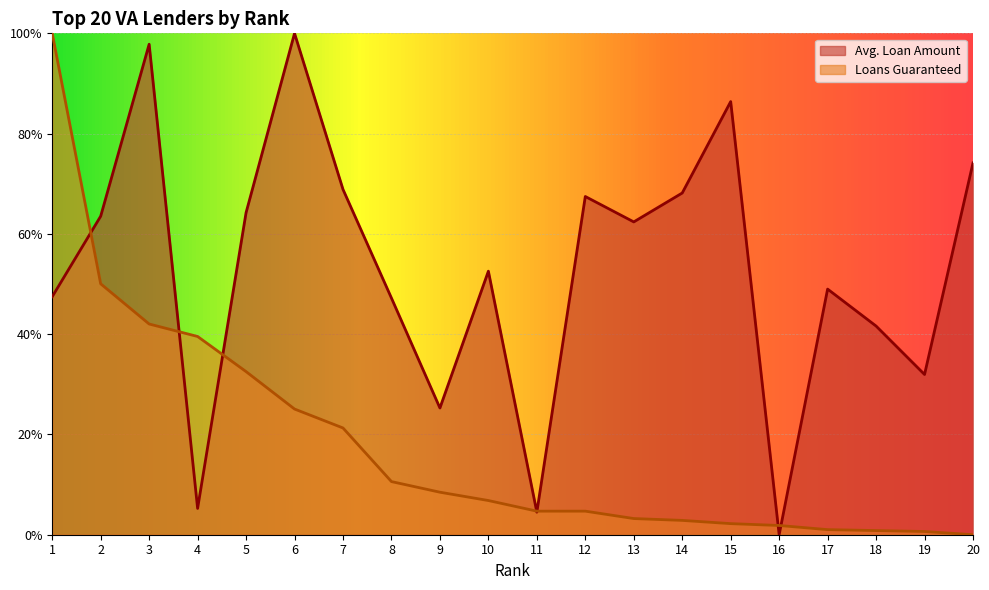

In Avg. Loan Amount, how many points are lower than both neighbors (excluding endpoints)?

6